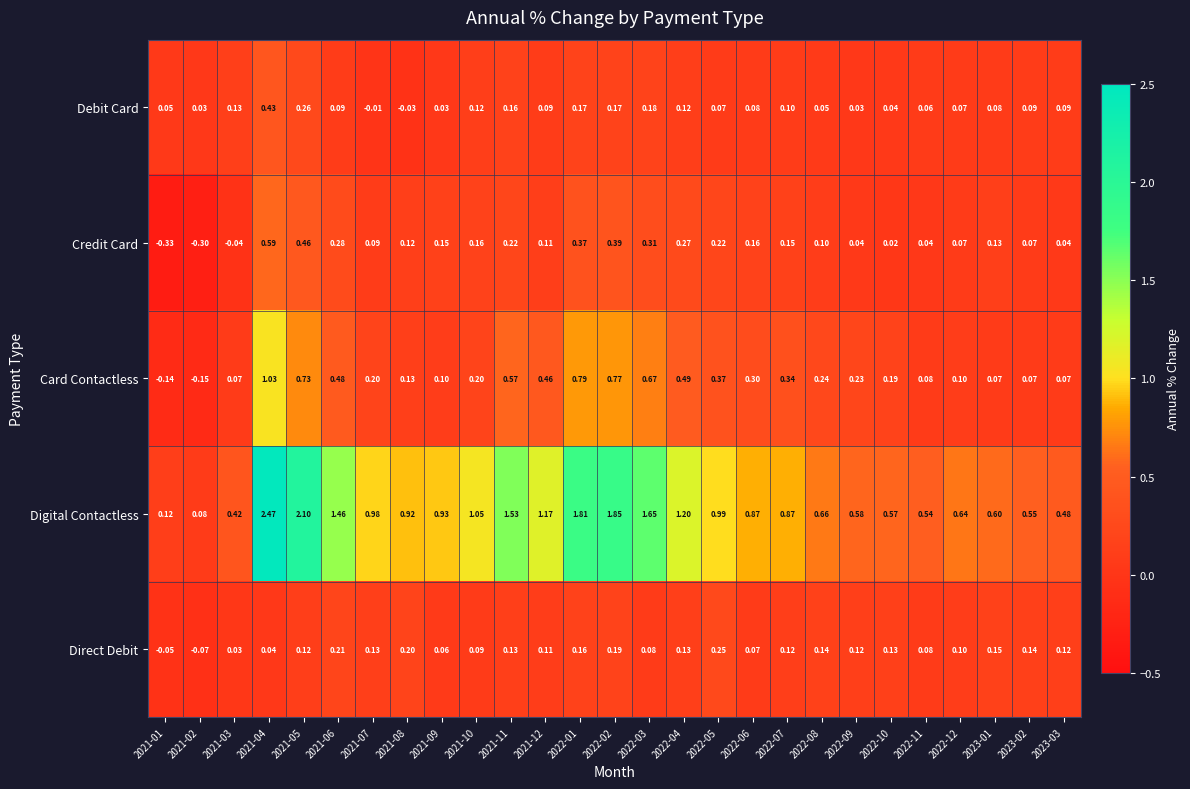

Count the number of data series in this chart.

5